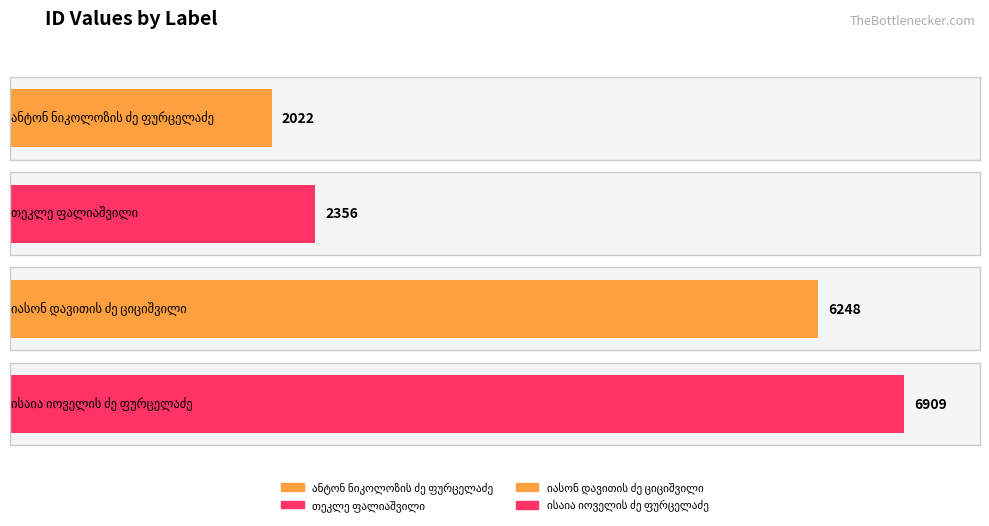

What is the difference between the maximum and minimum values?

4887